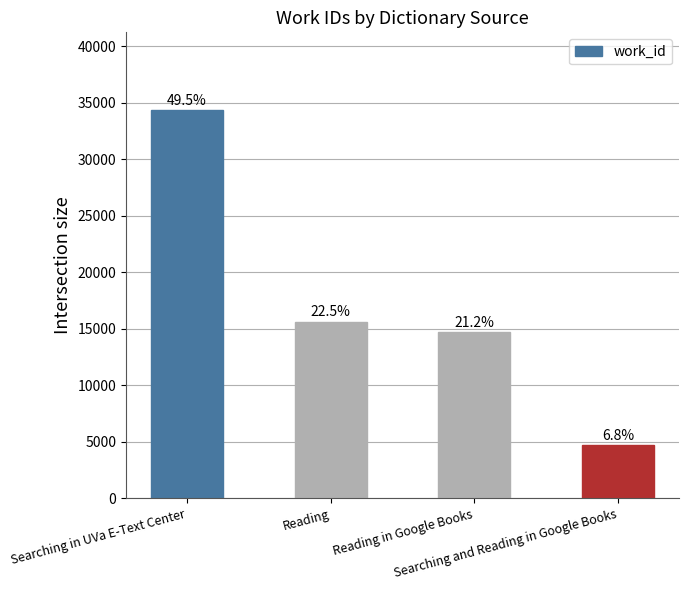

How many bars are there in total?

4